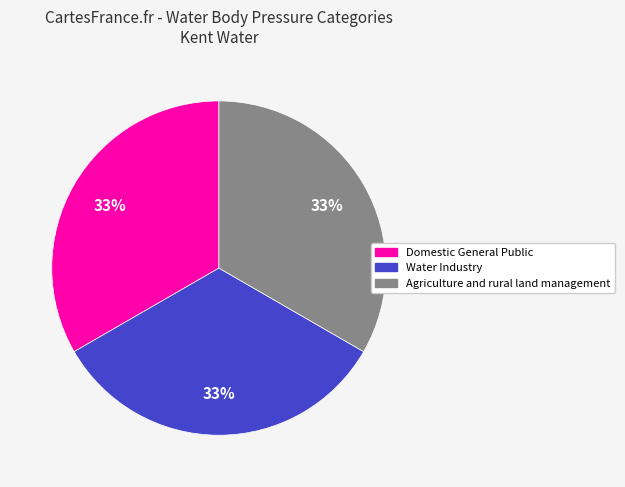

To the nearest percent, what percentage of the pie is Agriculture and rural land management?

33%